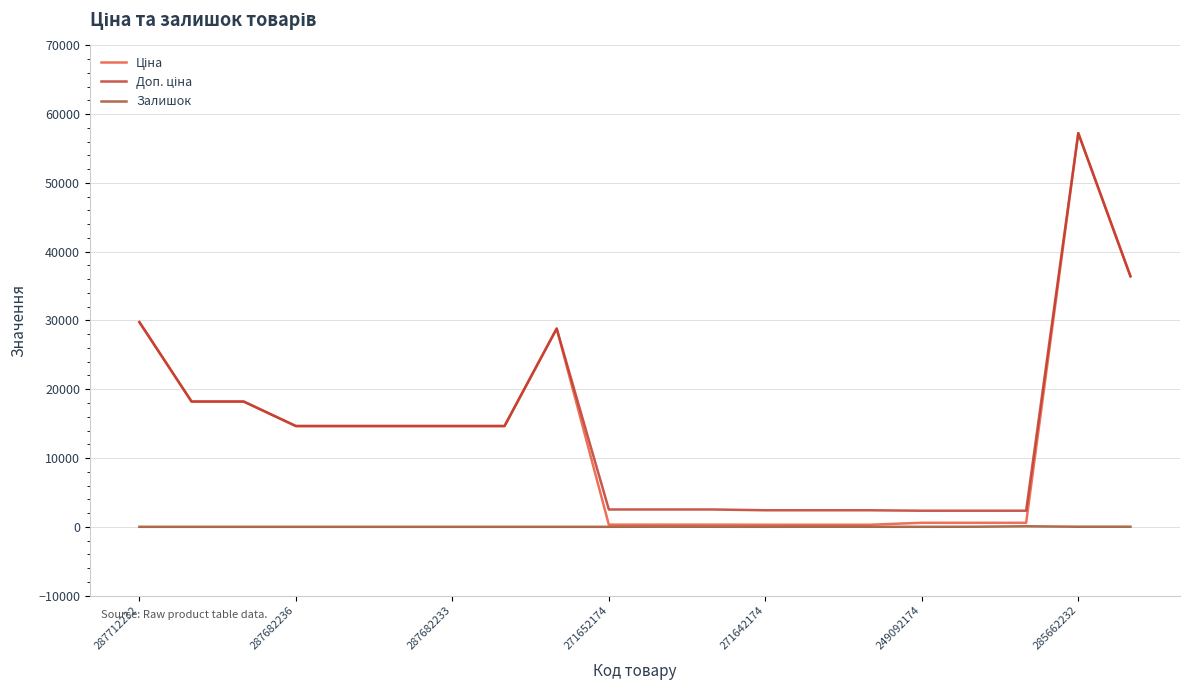

True or false: Доп. ціна and Залишок cross at least once.

False